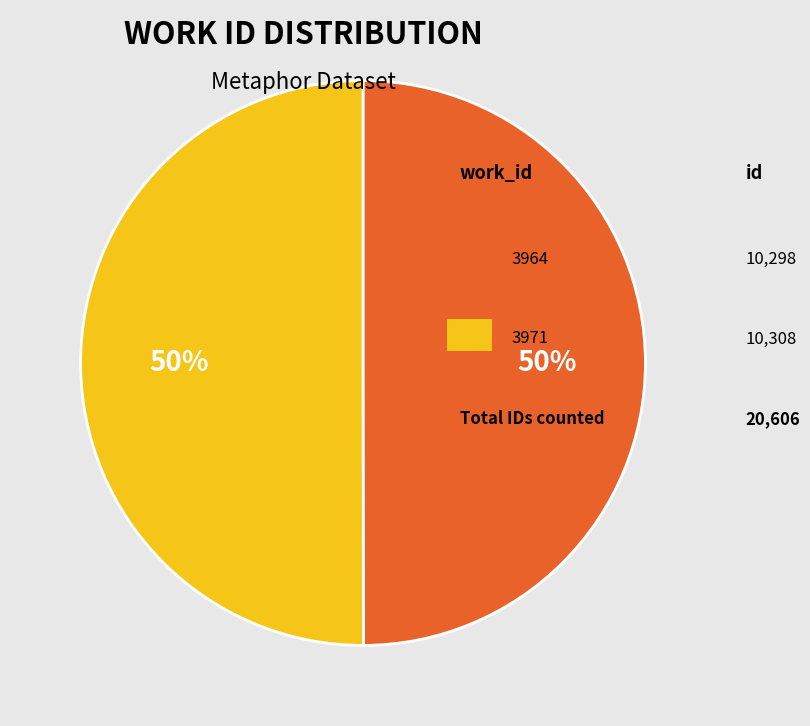

To the nearest percent, what is the average slice percentage?

50%